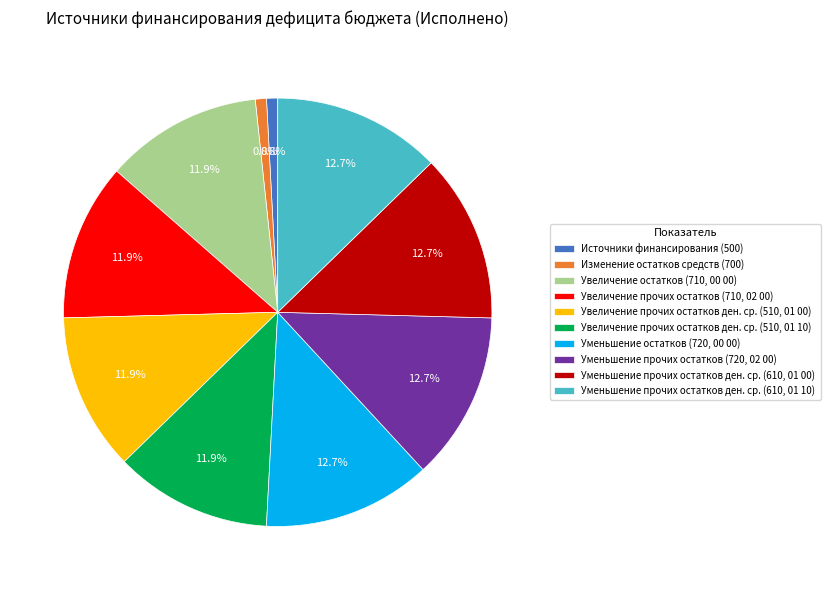

Is there any slice that represents more than half of the pie?

No